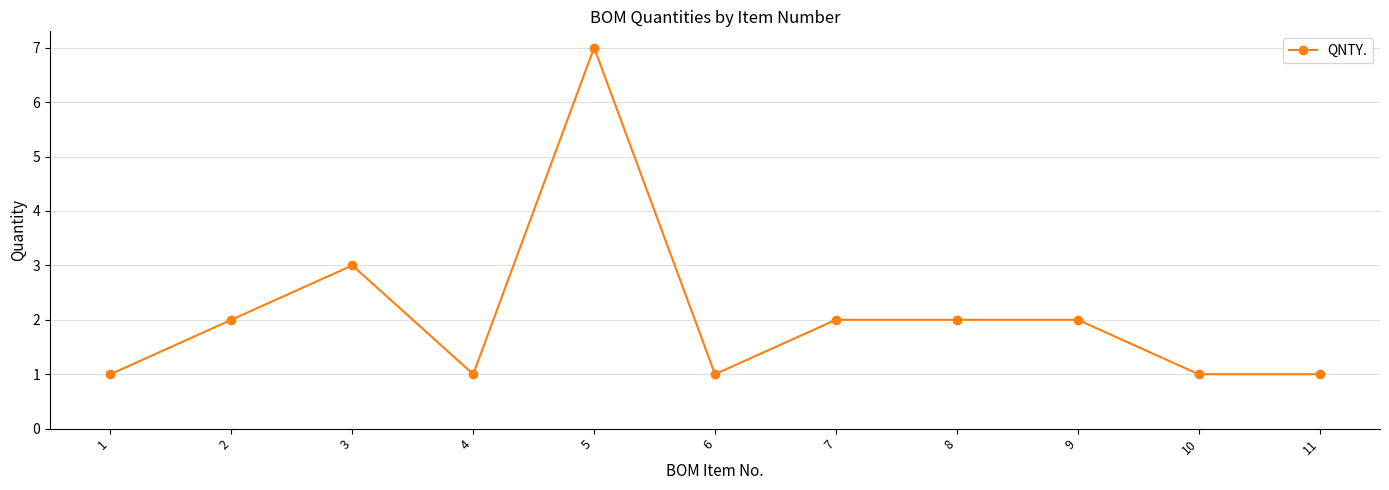

The value at 6 is 0. True or false?

False